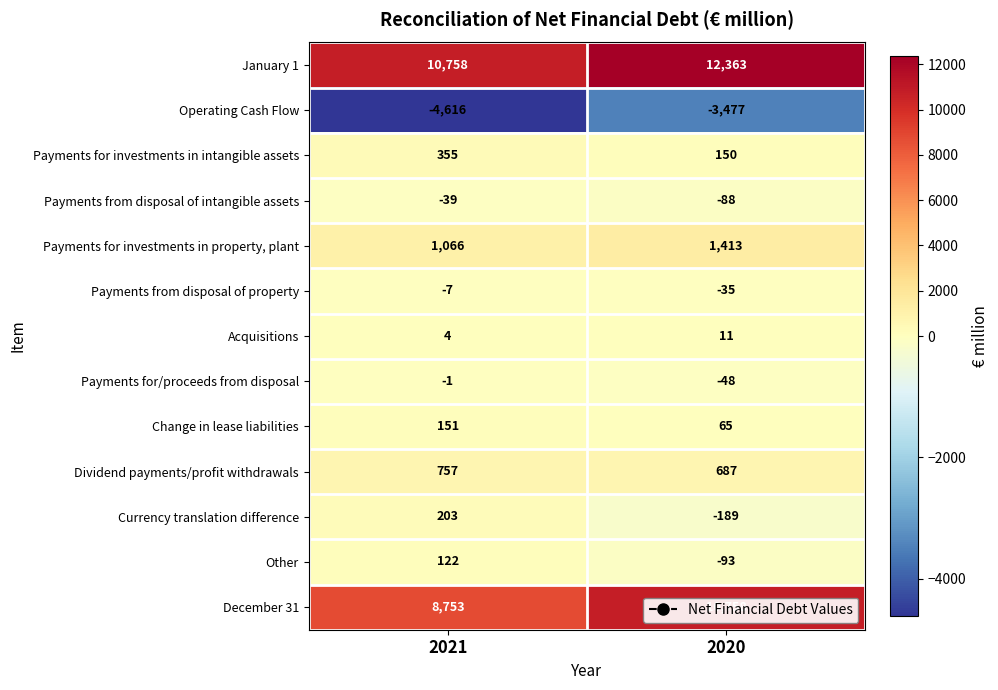

What is the difference between the maximum and minimum values in the Operating Cash Flow series?

1139